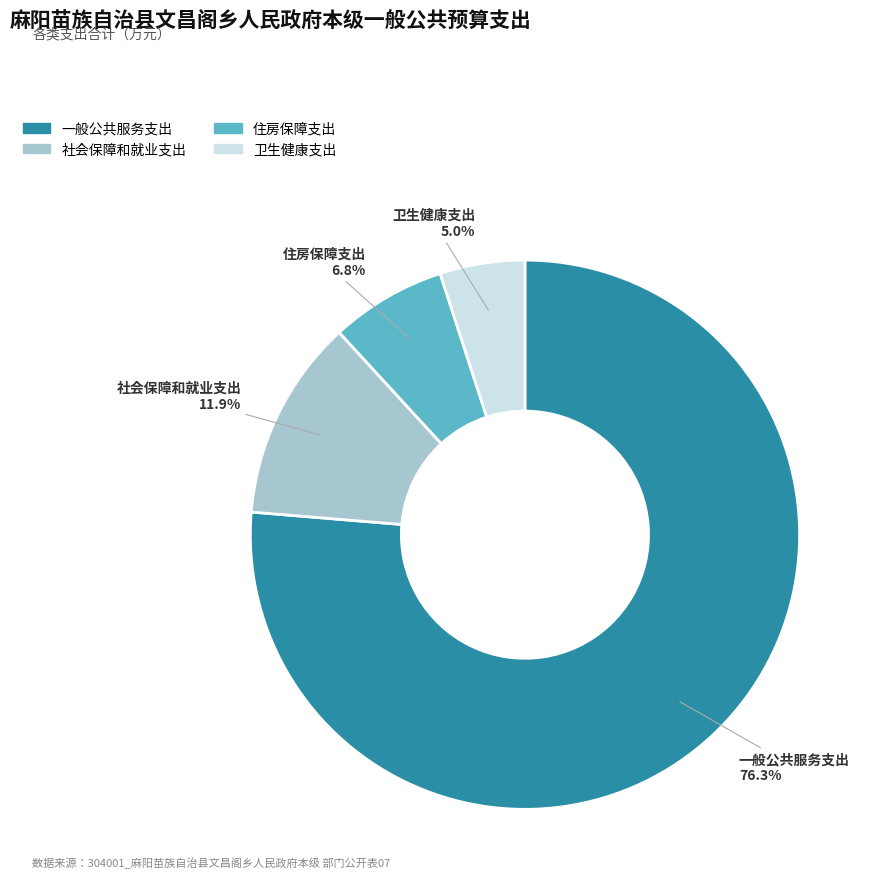

What is the total percentage of 一般公共服务支出 and 住房保障支出?

83.1%